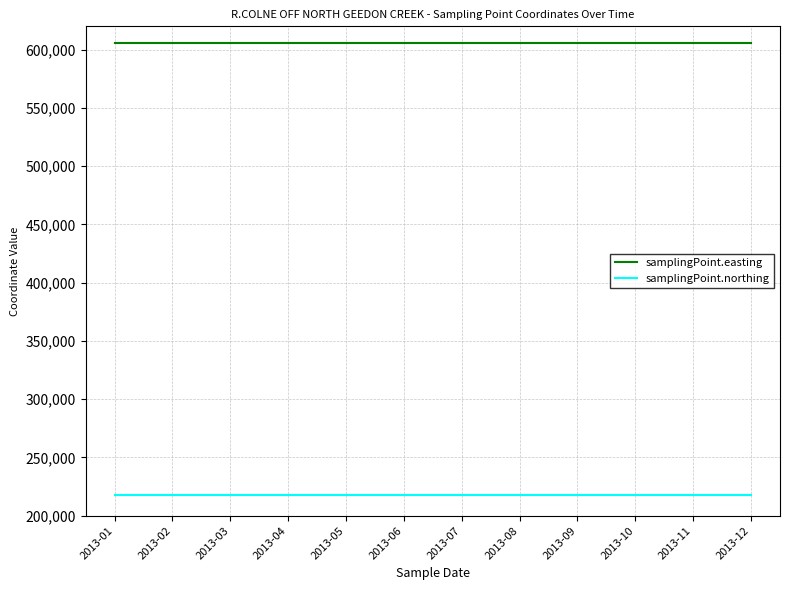

What is the approximate value of samplingPoint.northing at 2013-08?

217400